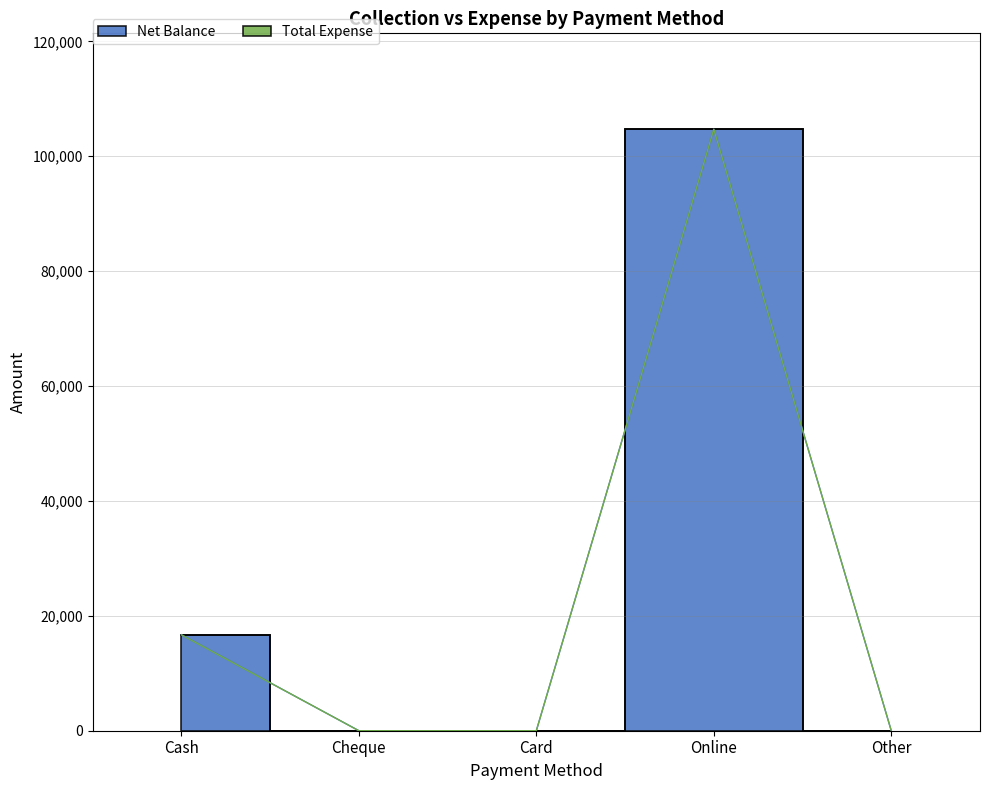

At which label is the value closest to 52350?

Cash